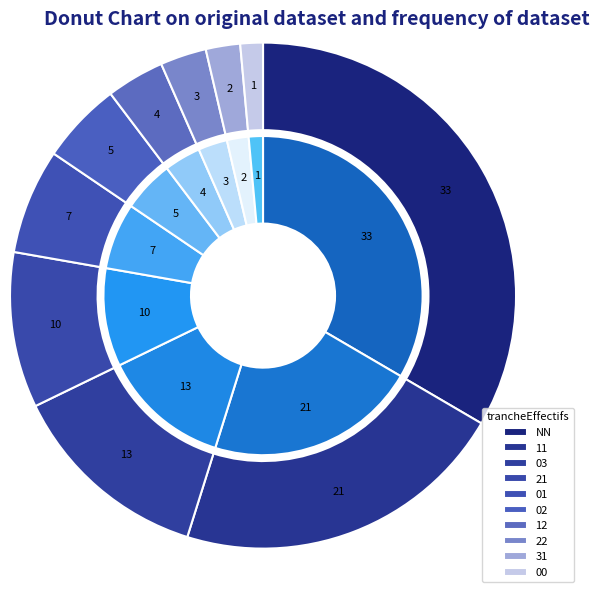

How much of the chart is everything except 12?

96.3%